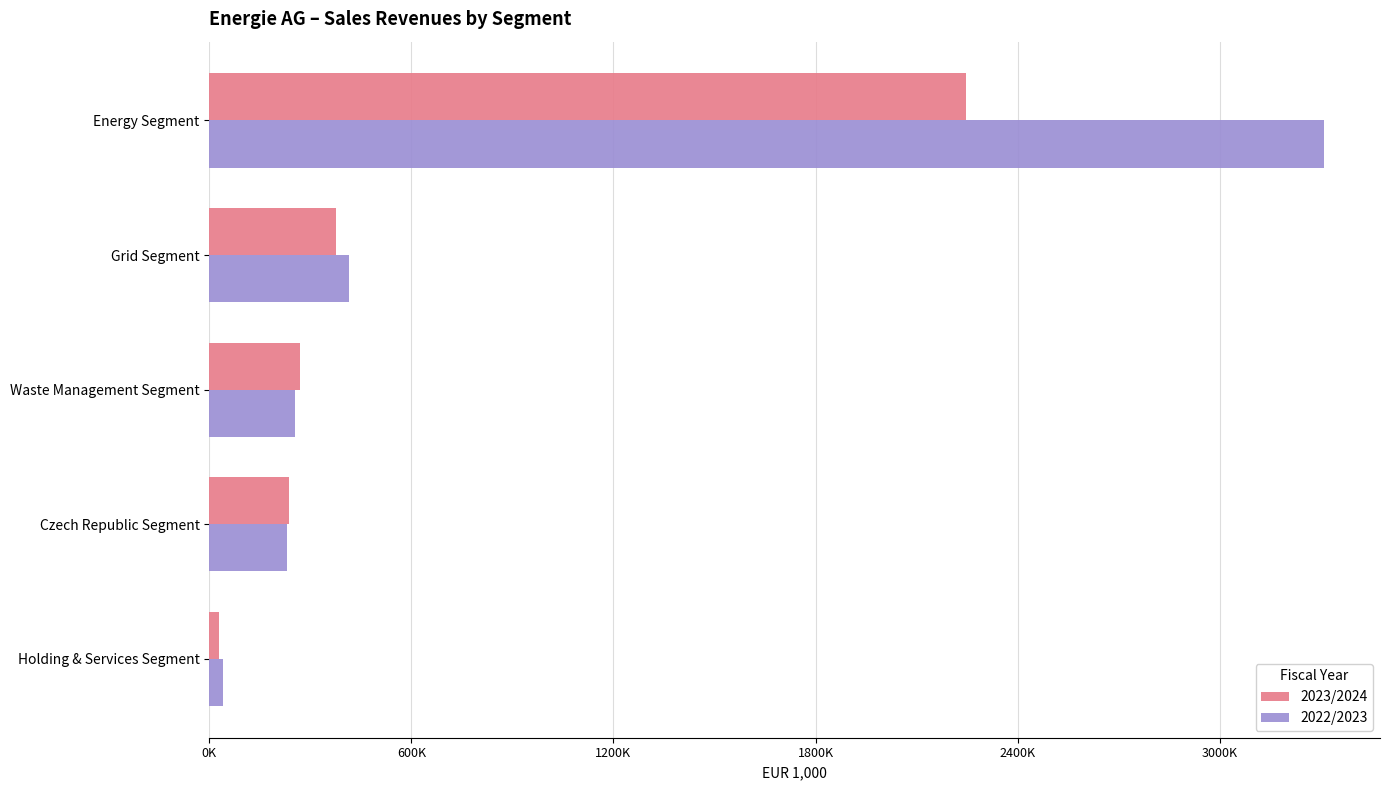

What are all the series names shown in the legend?

2023/2024, 2022/2023